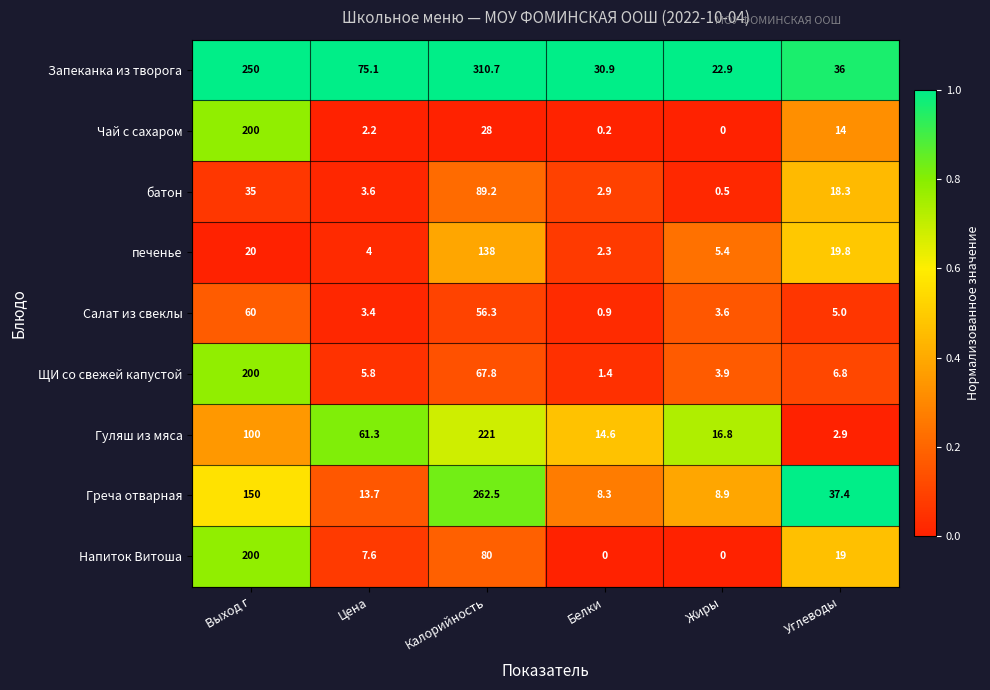

What is the difference between the батон values at Выход г and Калорийность?

54.2